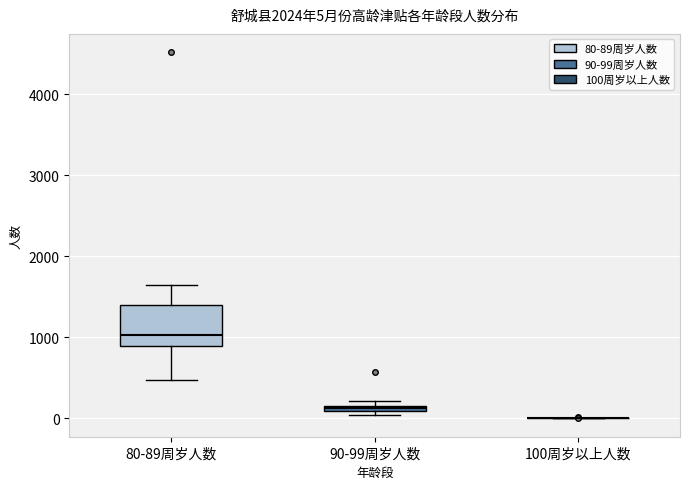

Comparing the boxes themselves (not the whiskers), which one is the tallest?

80-89周岁人数